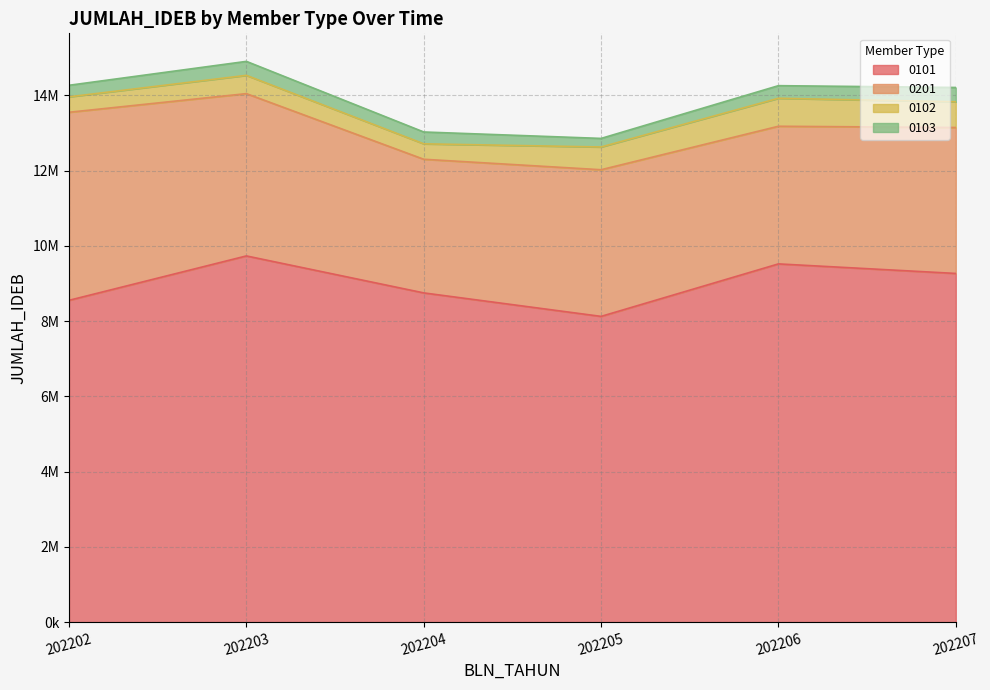

Between 202202 and 202206, which series saw the biggest shift?

0201